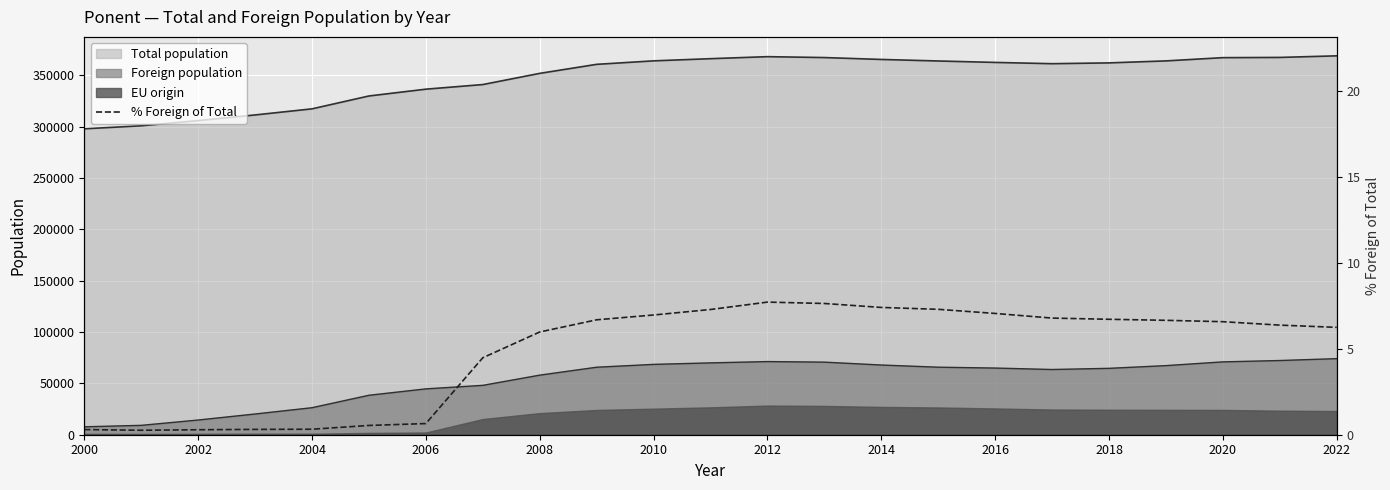

How many values exceed 6?

14